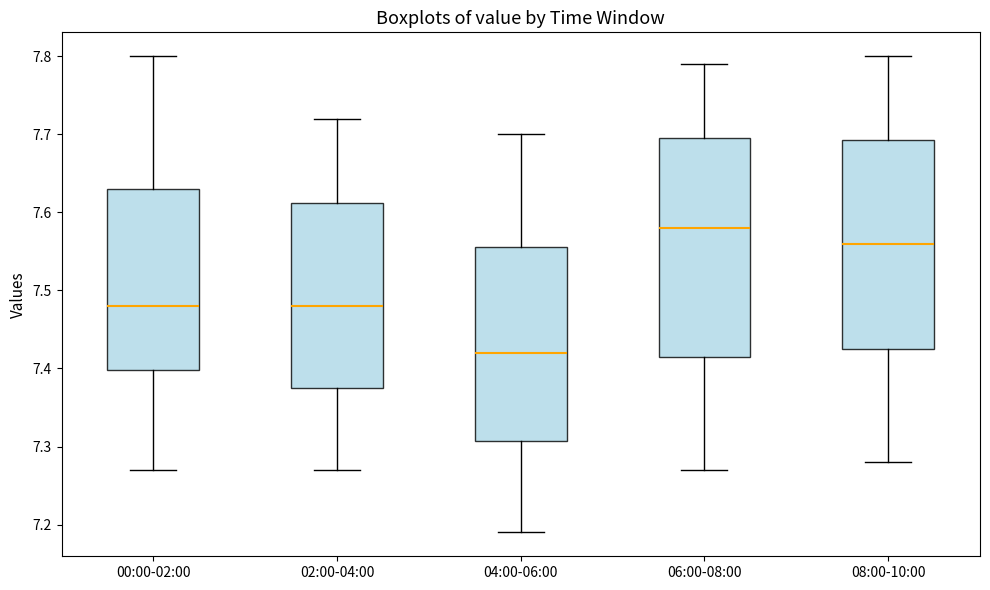

Where does the upper whisker of the box for 02:00-04:00 end on the y-axis? The values are not printed on the chart, so give them approximately, as read against the axis.

7.72